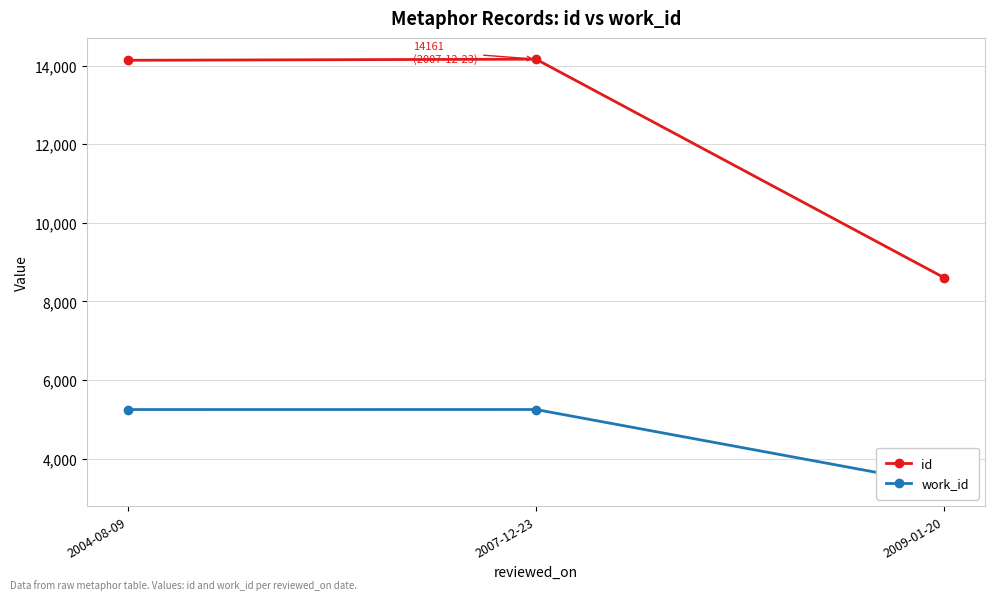

How many data points in id are less than 14133?

1